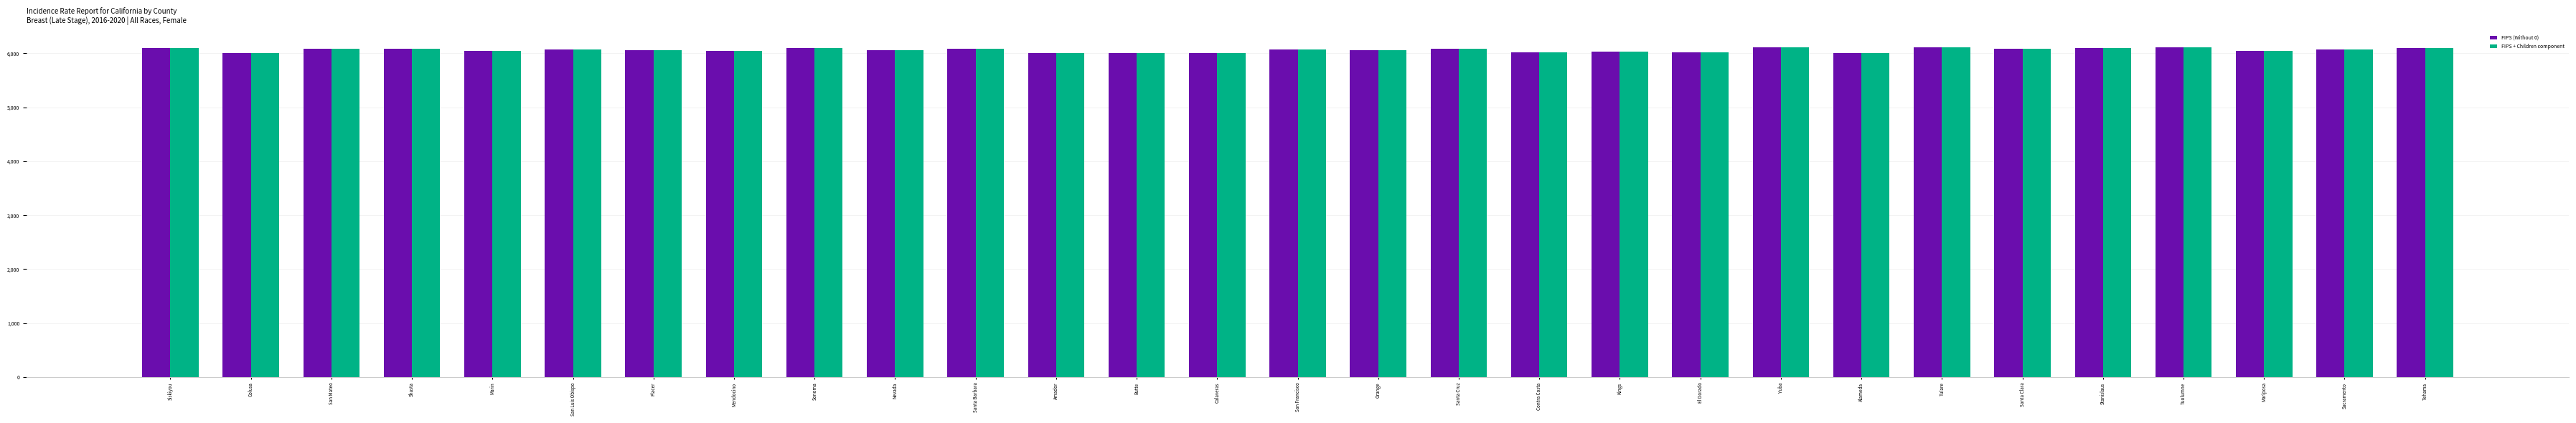

True or false: FIPS + Children component has a value of 9207 at Santa Barbara.

False